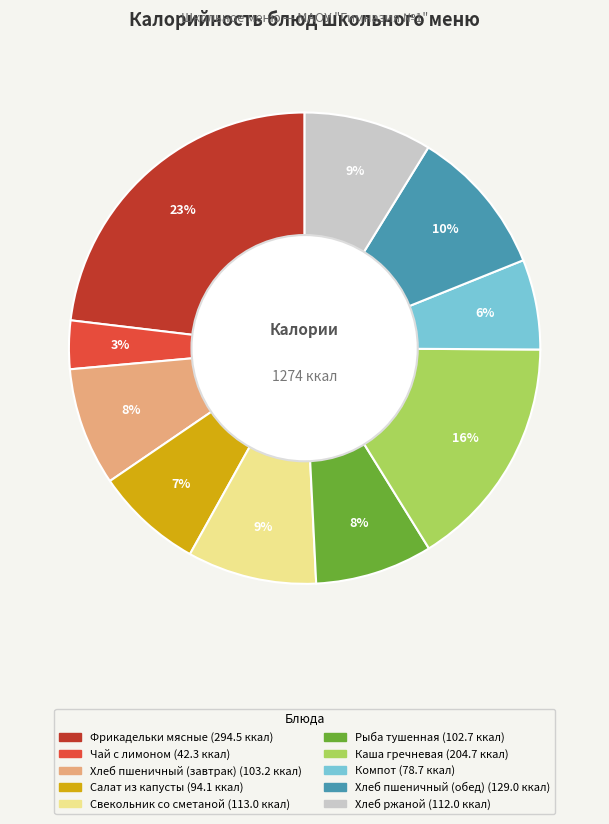

Is it true that Свекольник со сметаной is 9% of the pie?

True